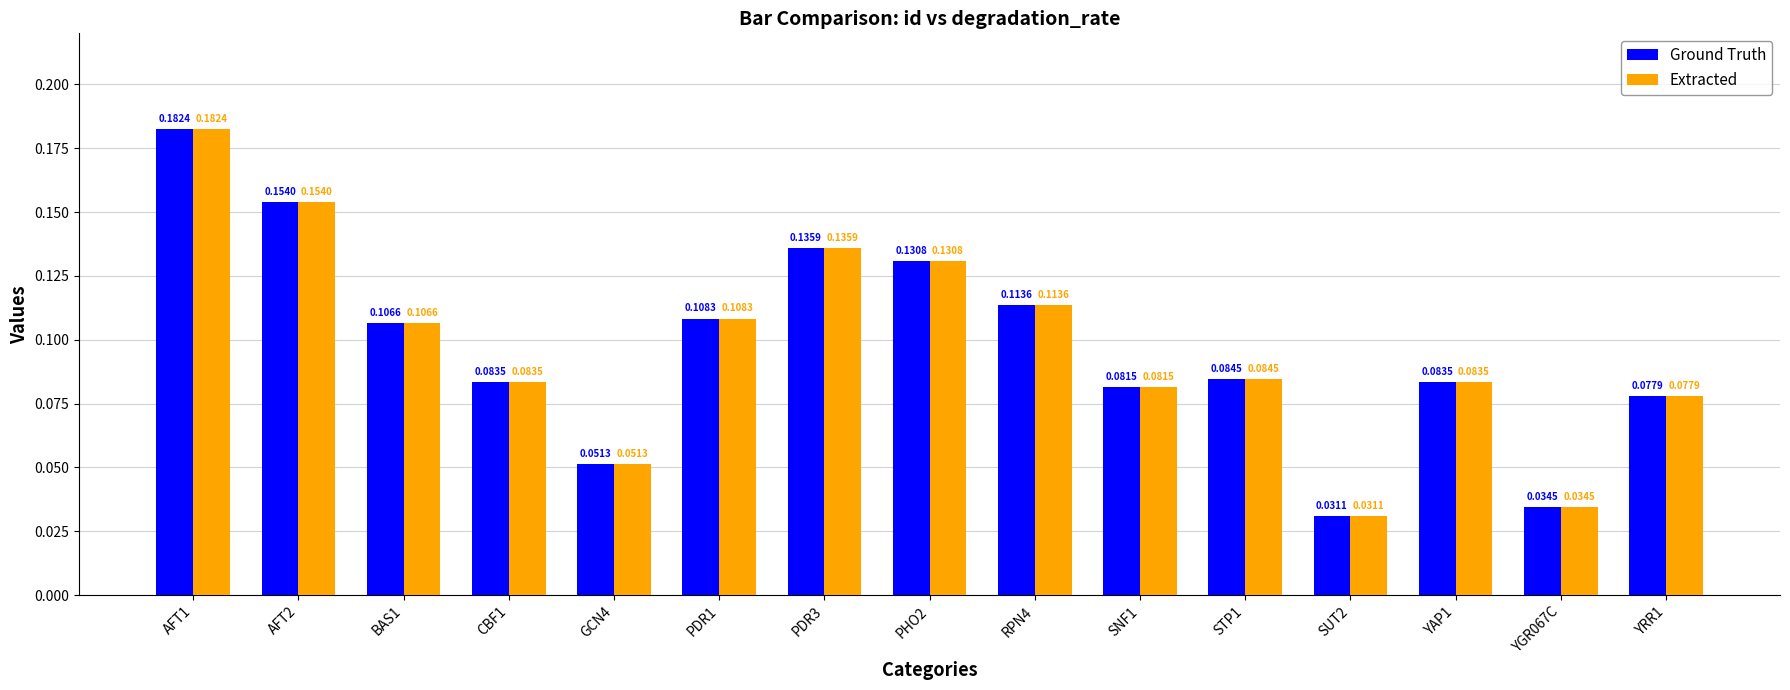

What is the label of the 2nd bar from the left?

AFT2